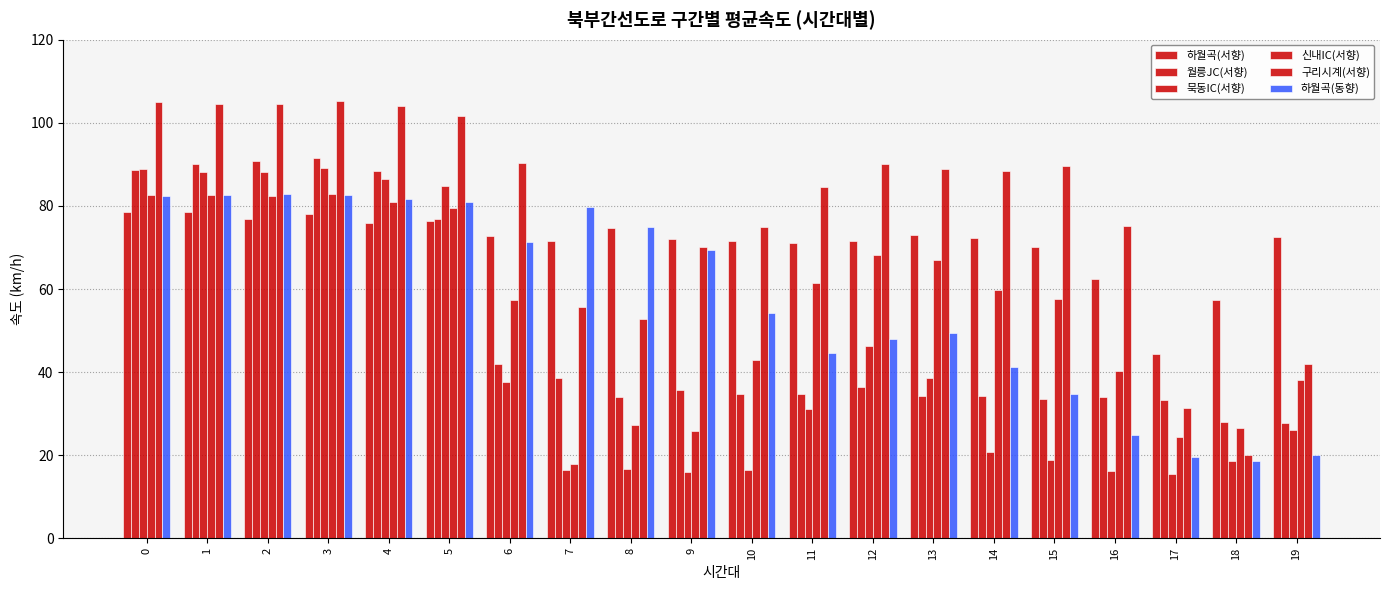

At which category is the sum across all series the highest?

3